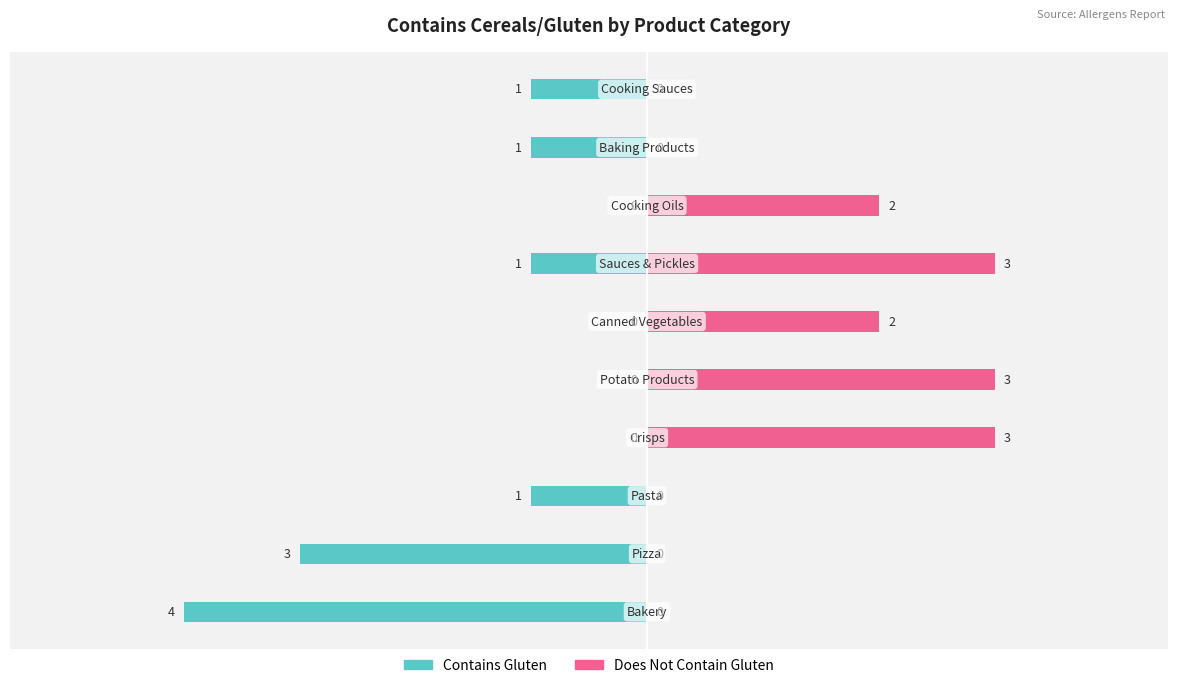

Which series changed the most between 4 and 8?

Does Not Contain Gluten